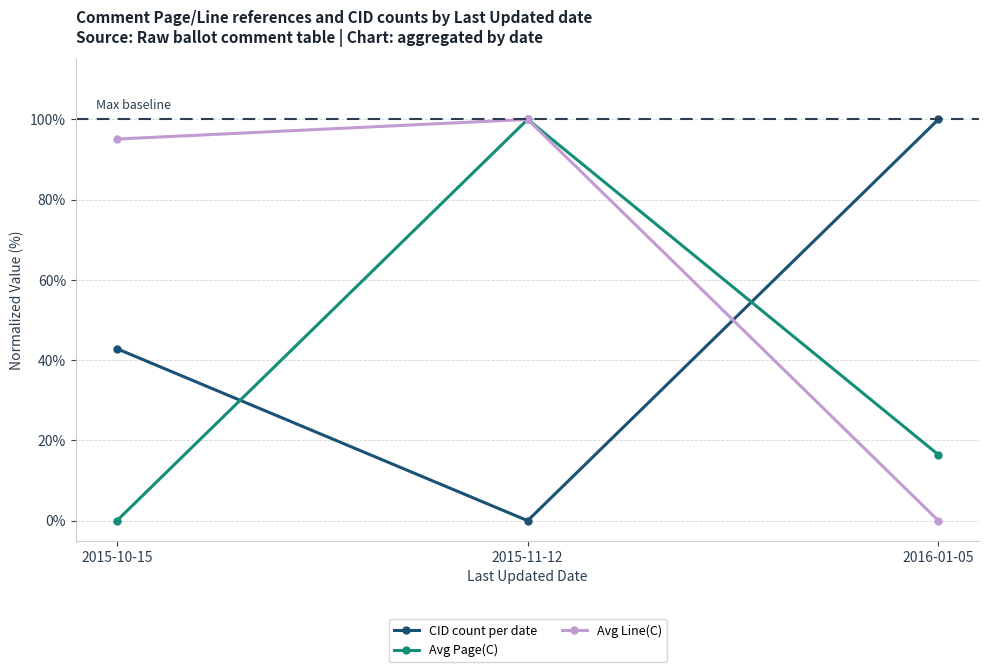

At which label does Avg Line(C) reach its minimum?

2016-01-05